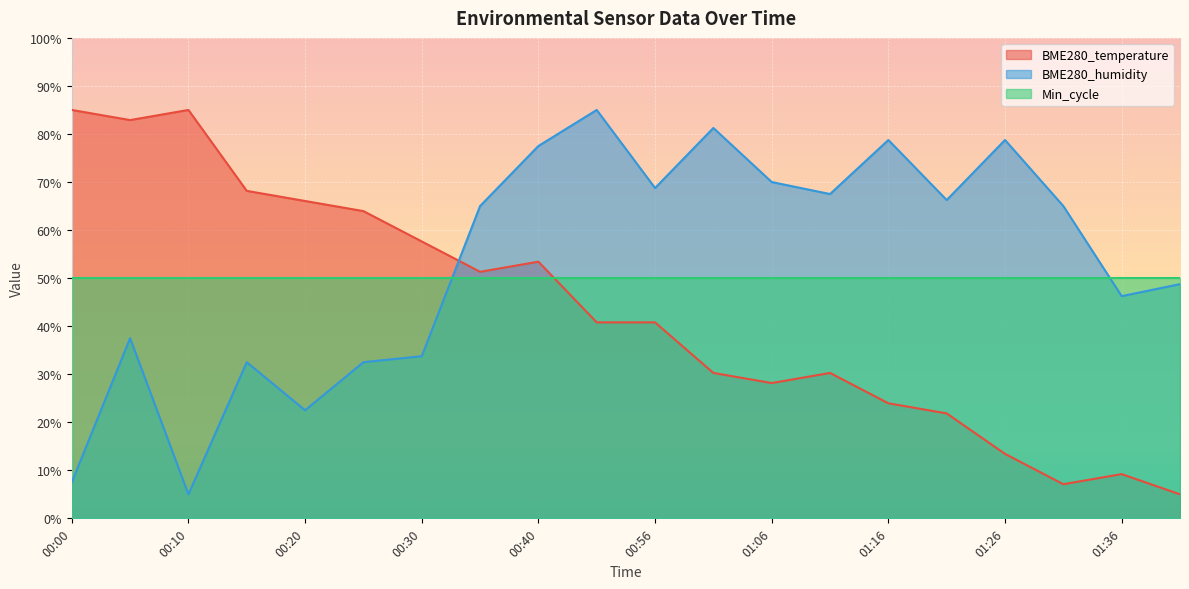

After their last crossing, which series has the higher values: BME280_temperature or BME280_humidity?

BME280_humidity